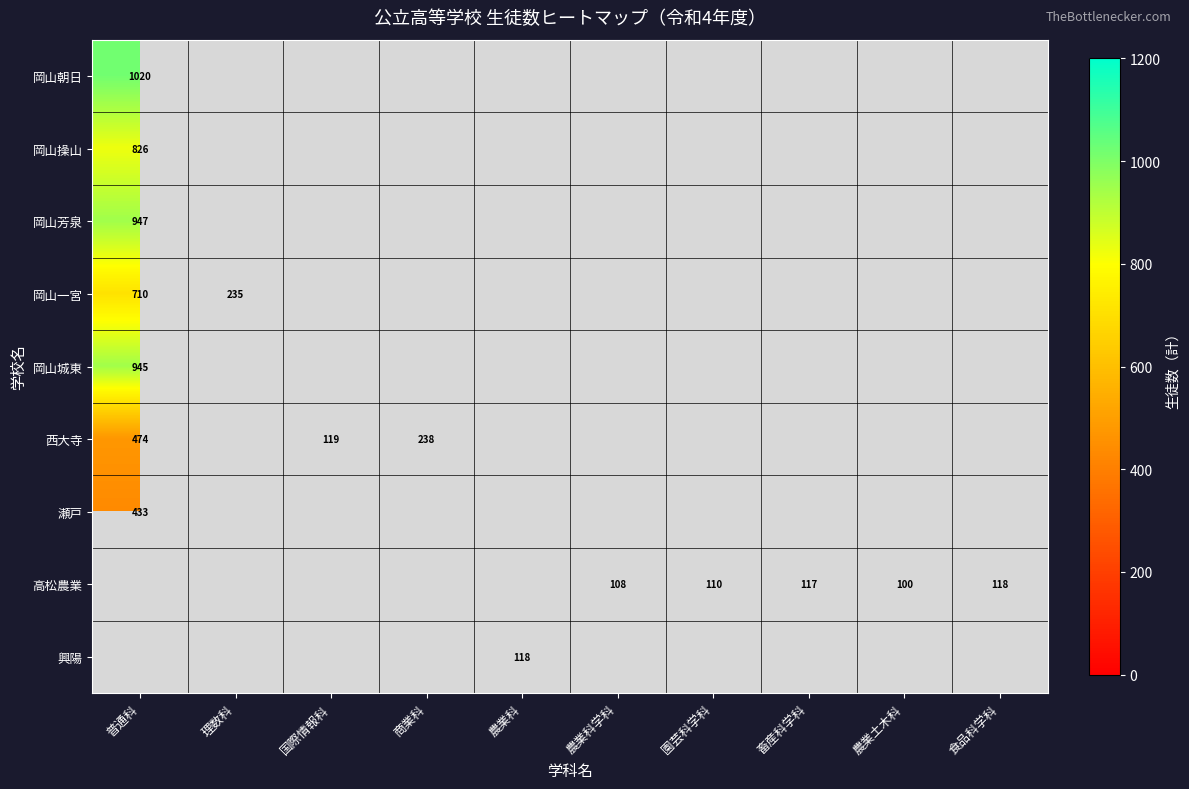

How many data points does each series have?

10